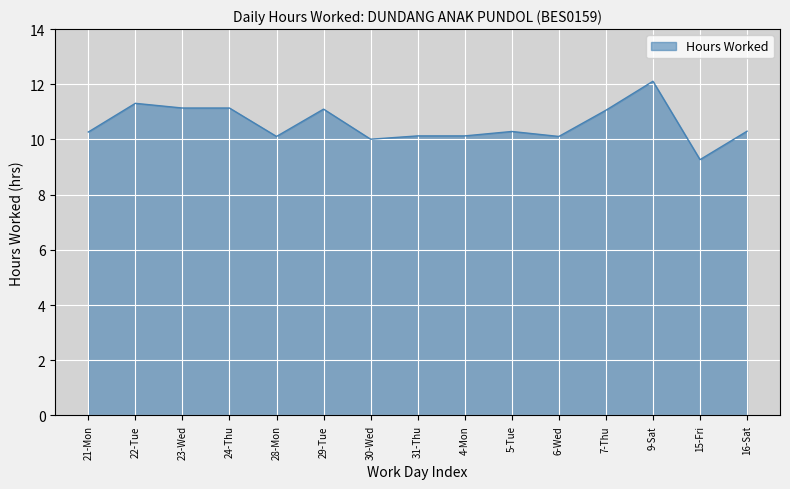

The value at 5-Tue is 10.3. True or false?

True